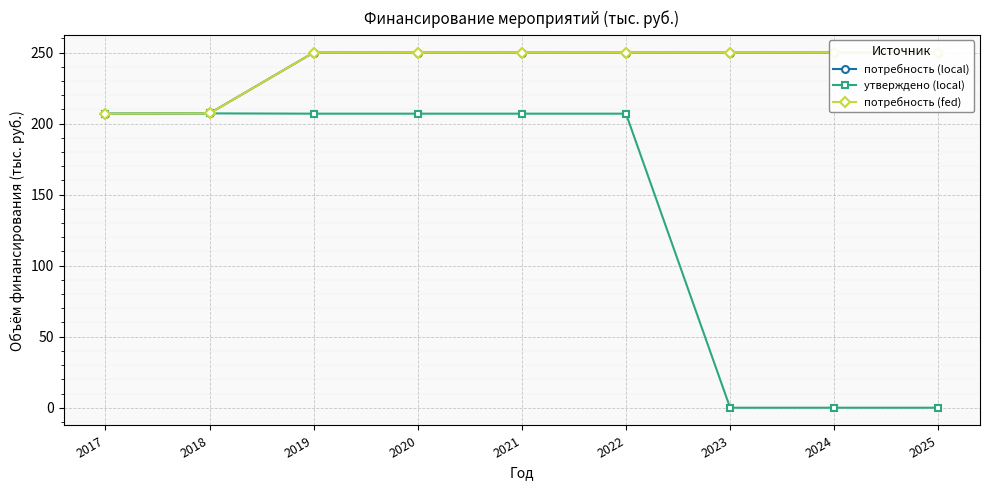

True or false: потребность (local) and утверждено (local) cross at least once.

False